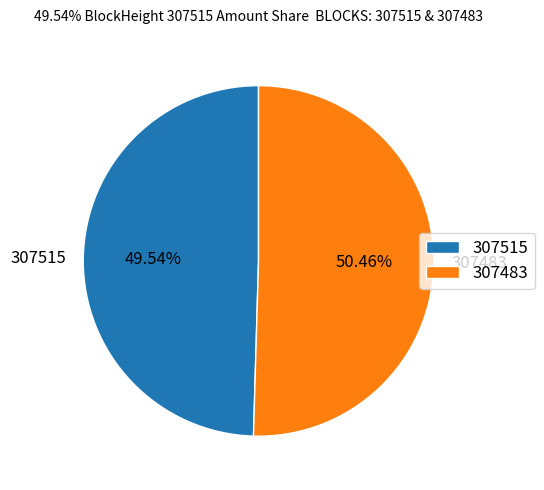

To the nearest percent, what is the difference between the largest and smallest slice percentages?

1%